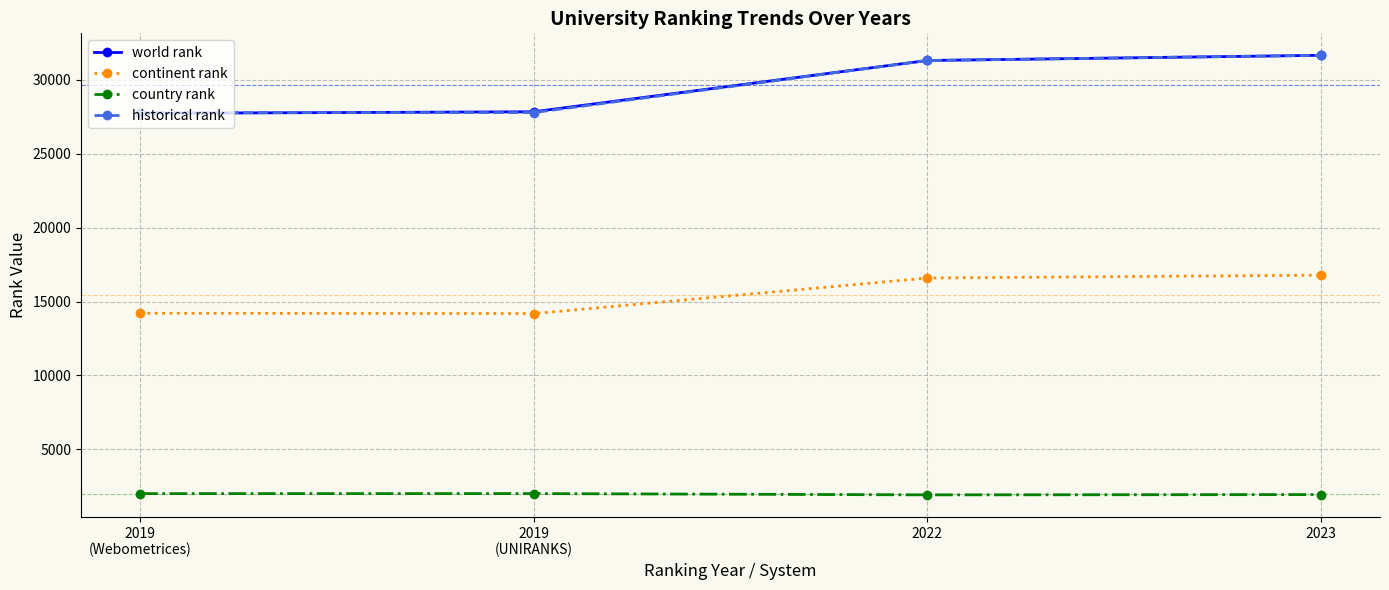

True or false: world rank and continent rank intersect in this chart.

False